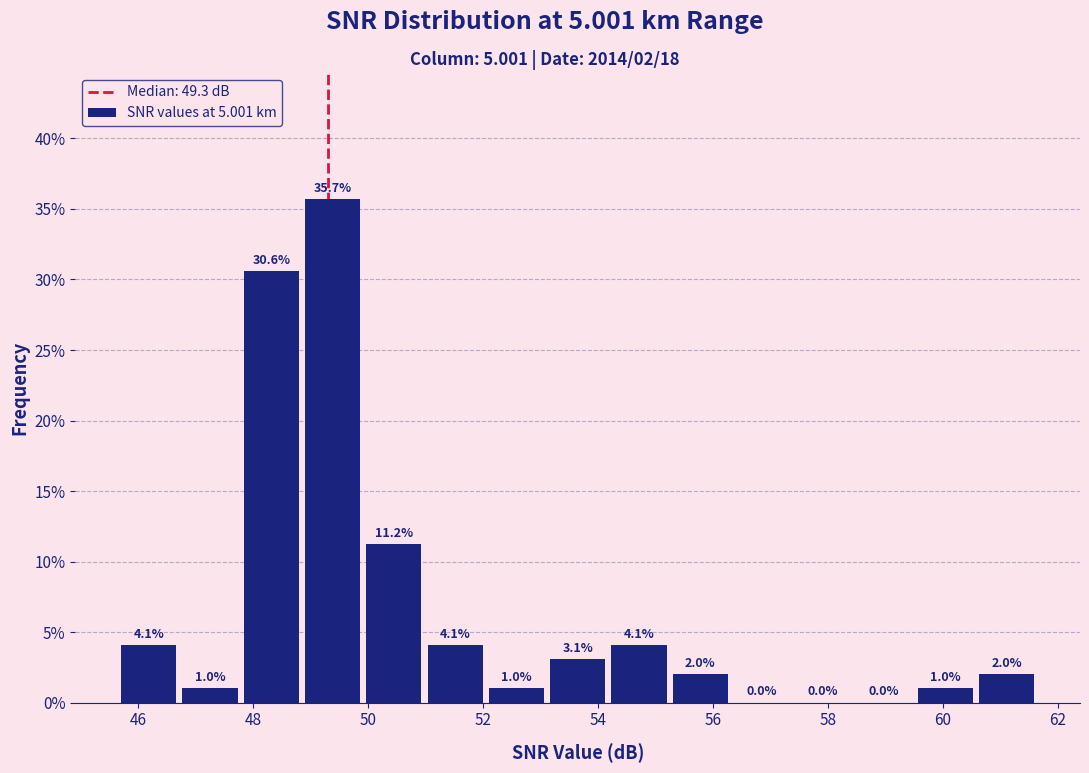

Which range on the x-axis has the tallest bar?

49.0 to 50.0